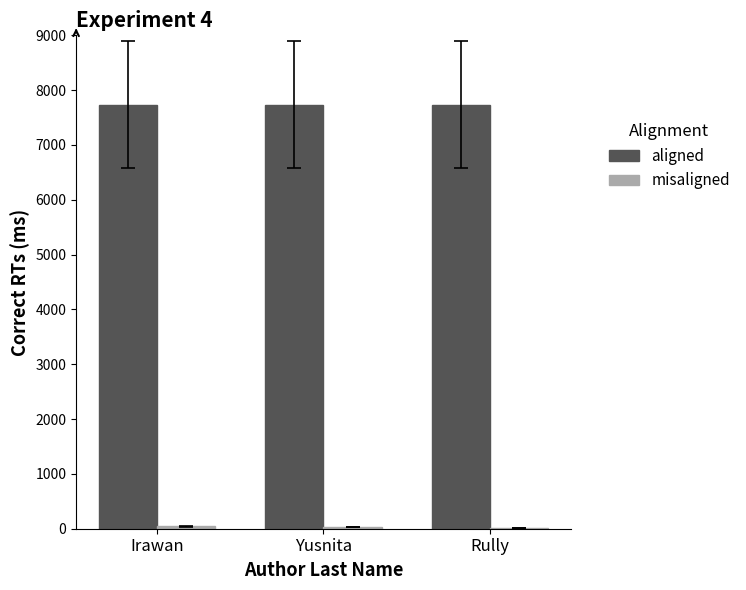

What is the greatest value displayed?

7735